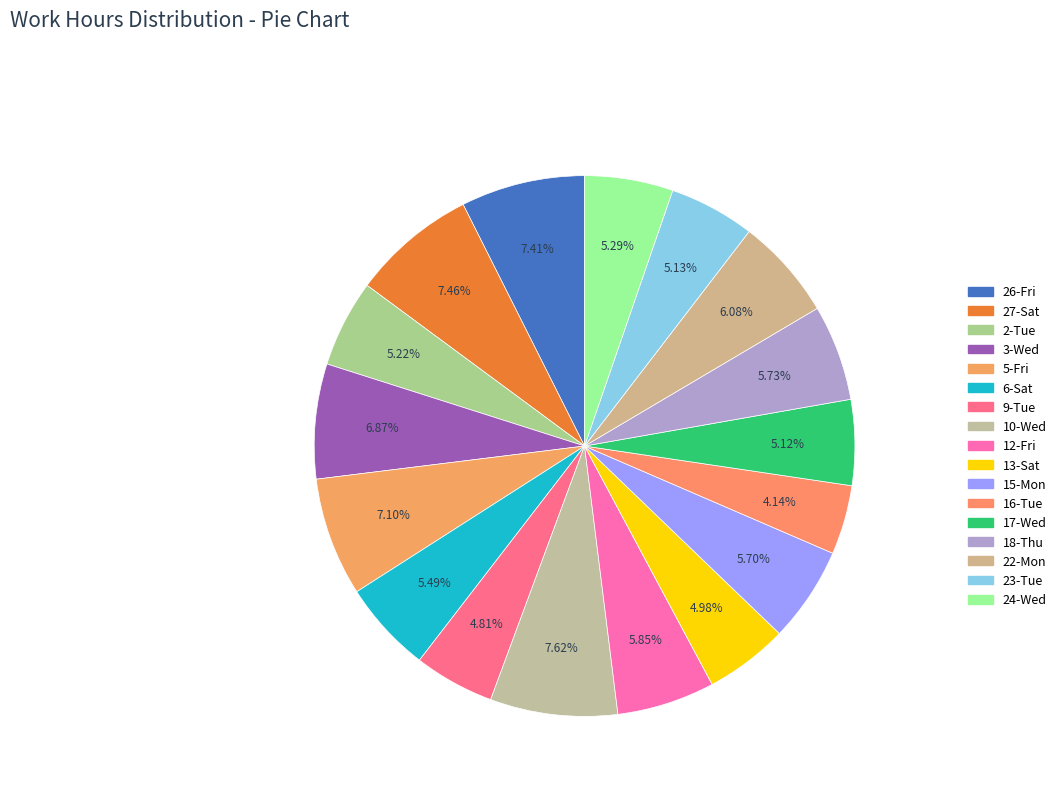

What percentage is NOT represented by 9-Tue?

95.2%